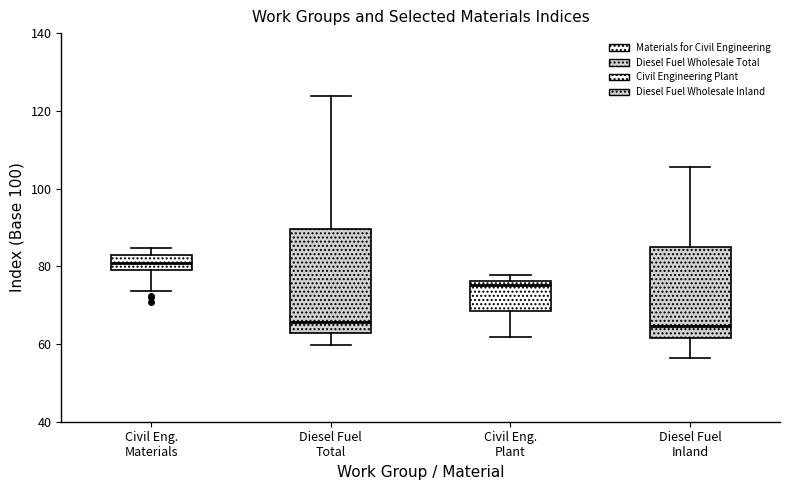

Where is the lower edge of the box for Civil Eng. Materials on the y-axis? The values are not printed on the chart, so give them approximately, as read against the axis.

80